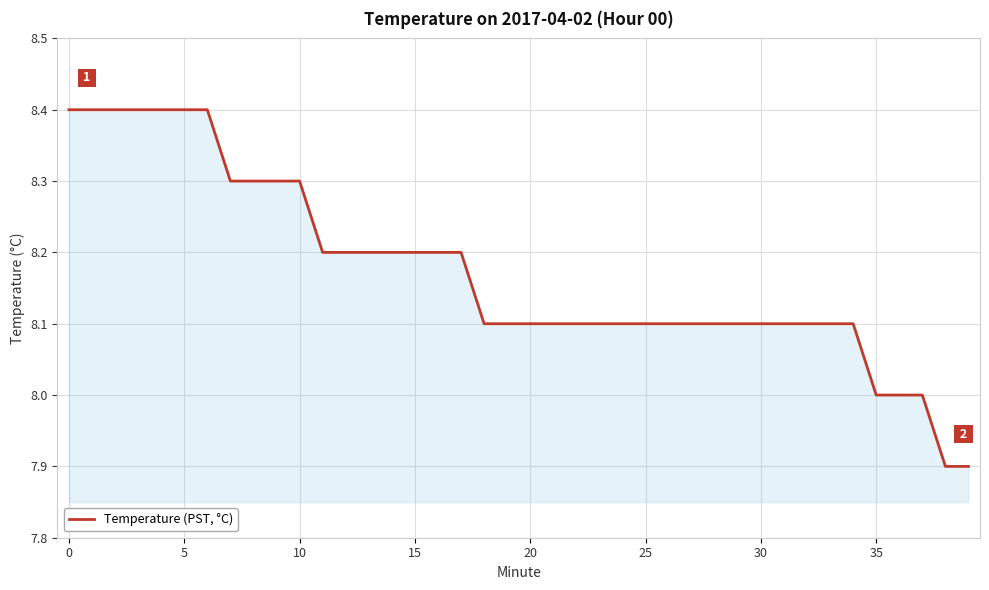

What is the difference between the maximum and minimum values?

0.5